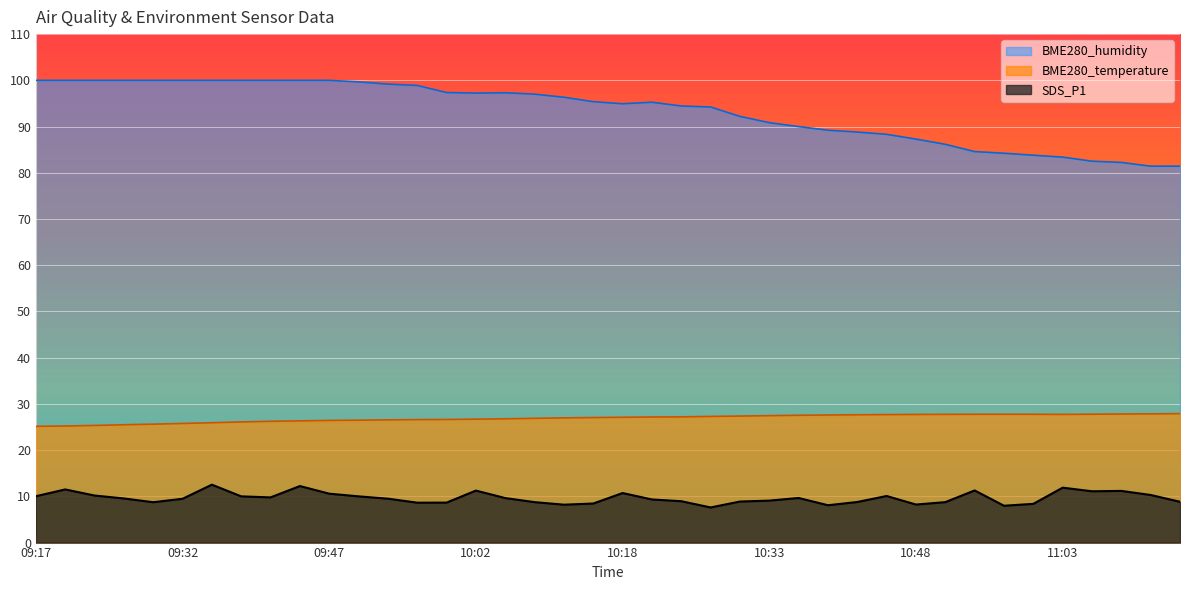

At which label is BME280_temperature closest to 26?

09:35